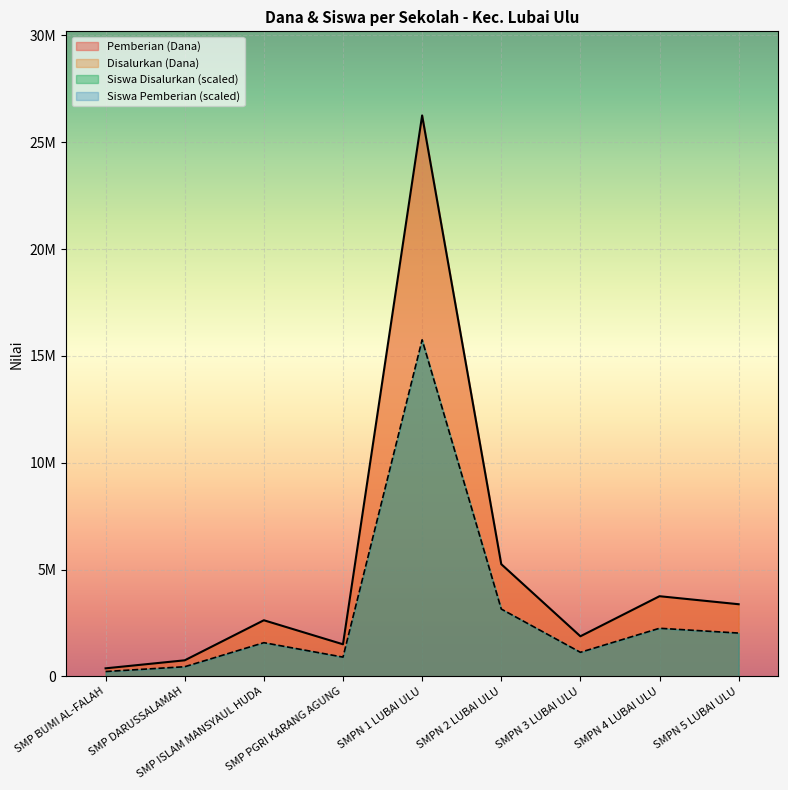

Between SMPN 2 LUBAI ULU and SMP DARUSSALAMAH, which is larger?

SMPN 2 LUBAI ULU